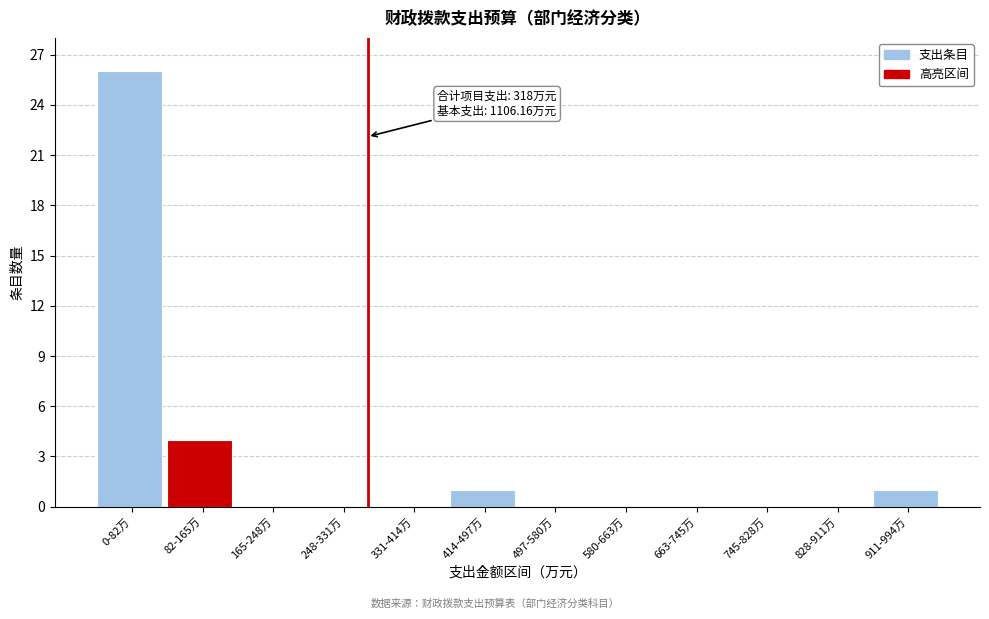

Reading left to right, what are all the values shown in this chart?

0-82万=26	82-165万=4	165-248万=0	248-331万=0	331-414万=0	414-497万=1	497-580万=0	580-663万=0	663-745万=0	745-828万=0	828-911万=0	911-994万=1